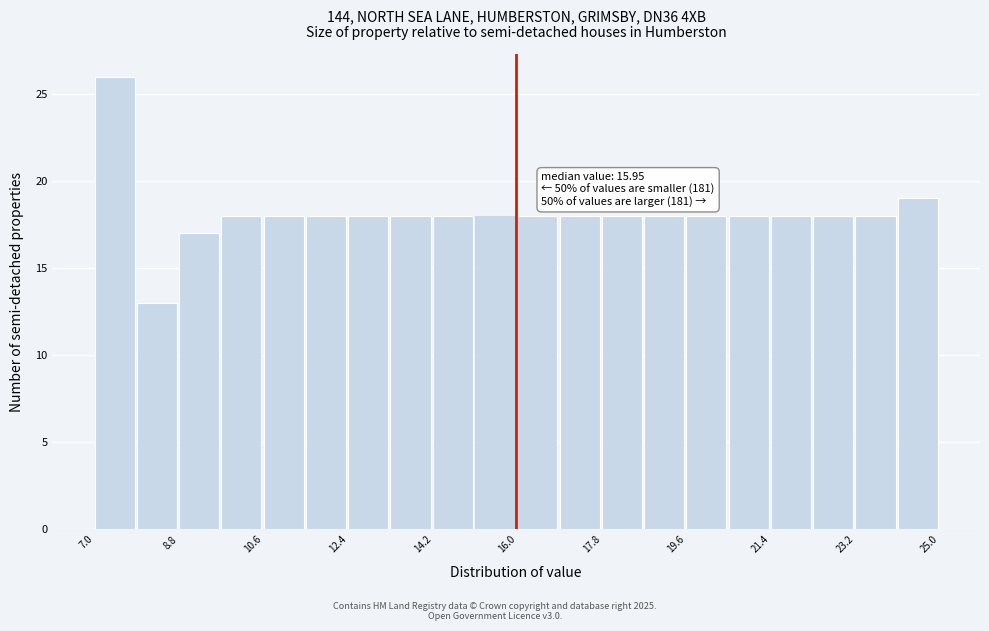

Over which range of the x-axis is the bar tallest?

7.0 to 7.8